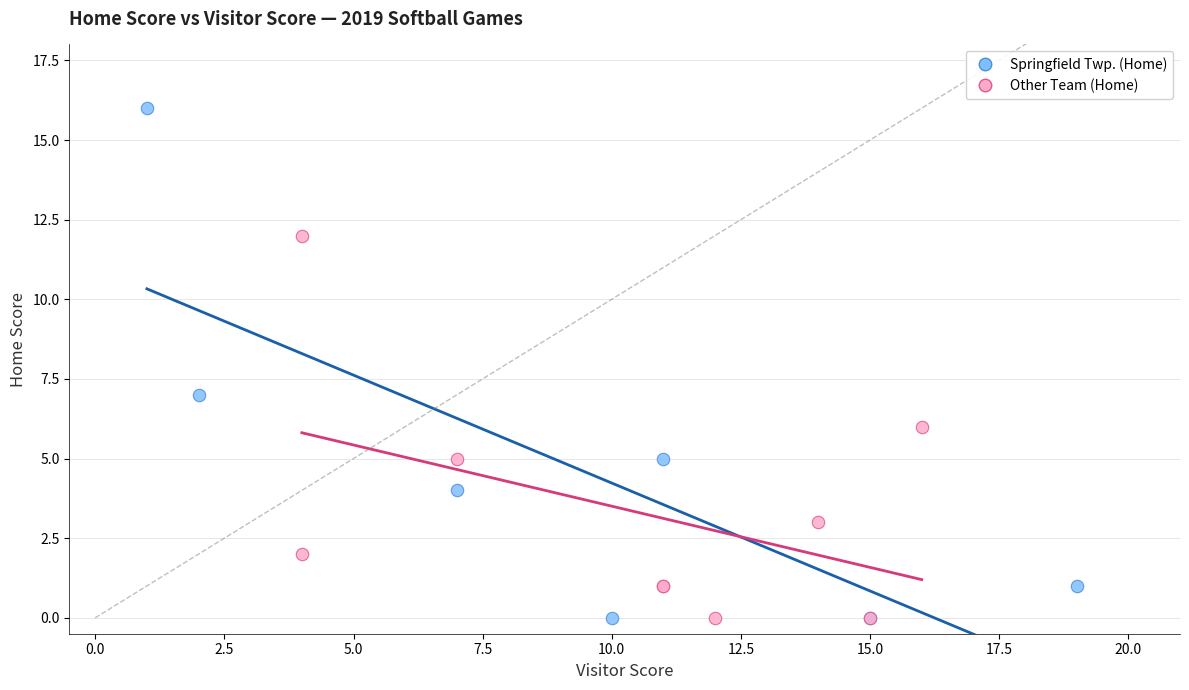

Which series has the widest spread of Y values?

Springfield Twp. (Home)